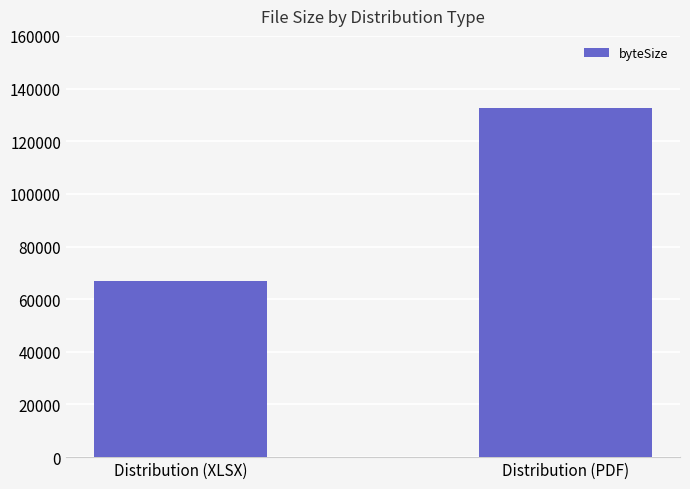

What is the sum of the values at Distribution (XLSX) and Distribution (PDF)?

199254